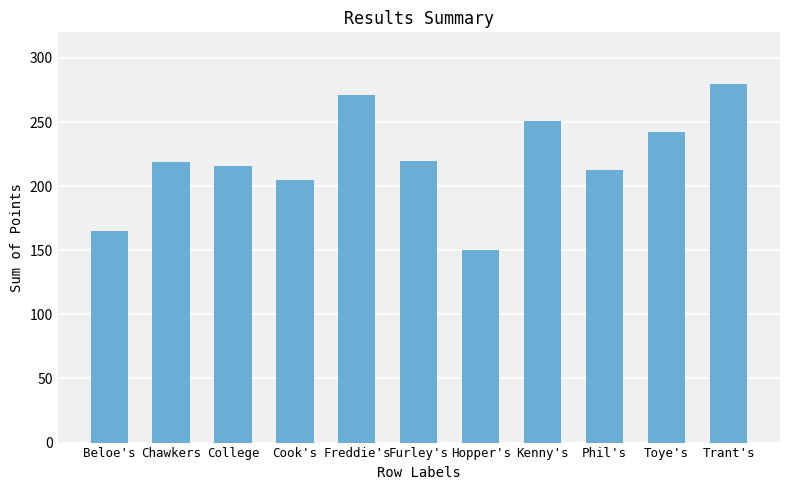

Approximately how many times larger is the value at Beloe's compared to Kenny's?

0.7